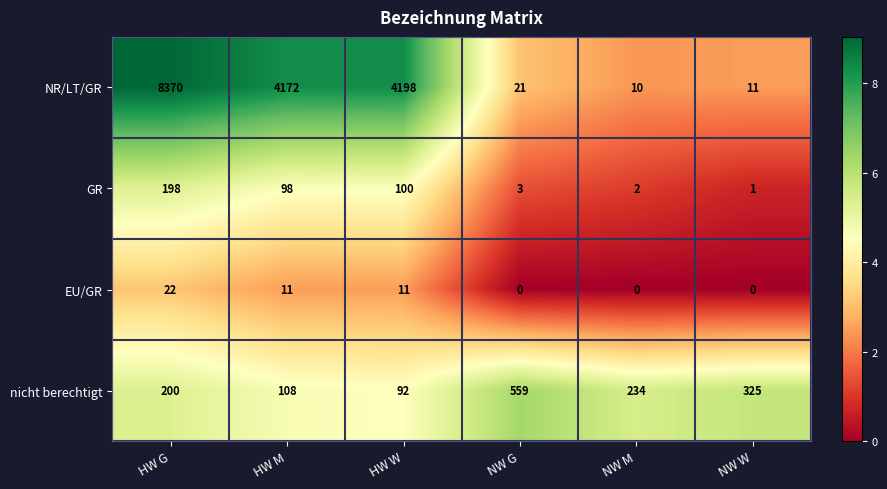

Which series has the largest total across all categories?

NR/LT/GR